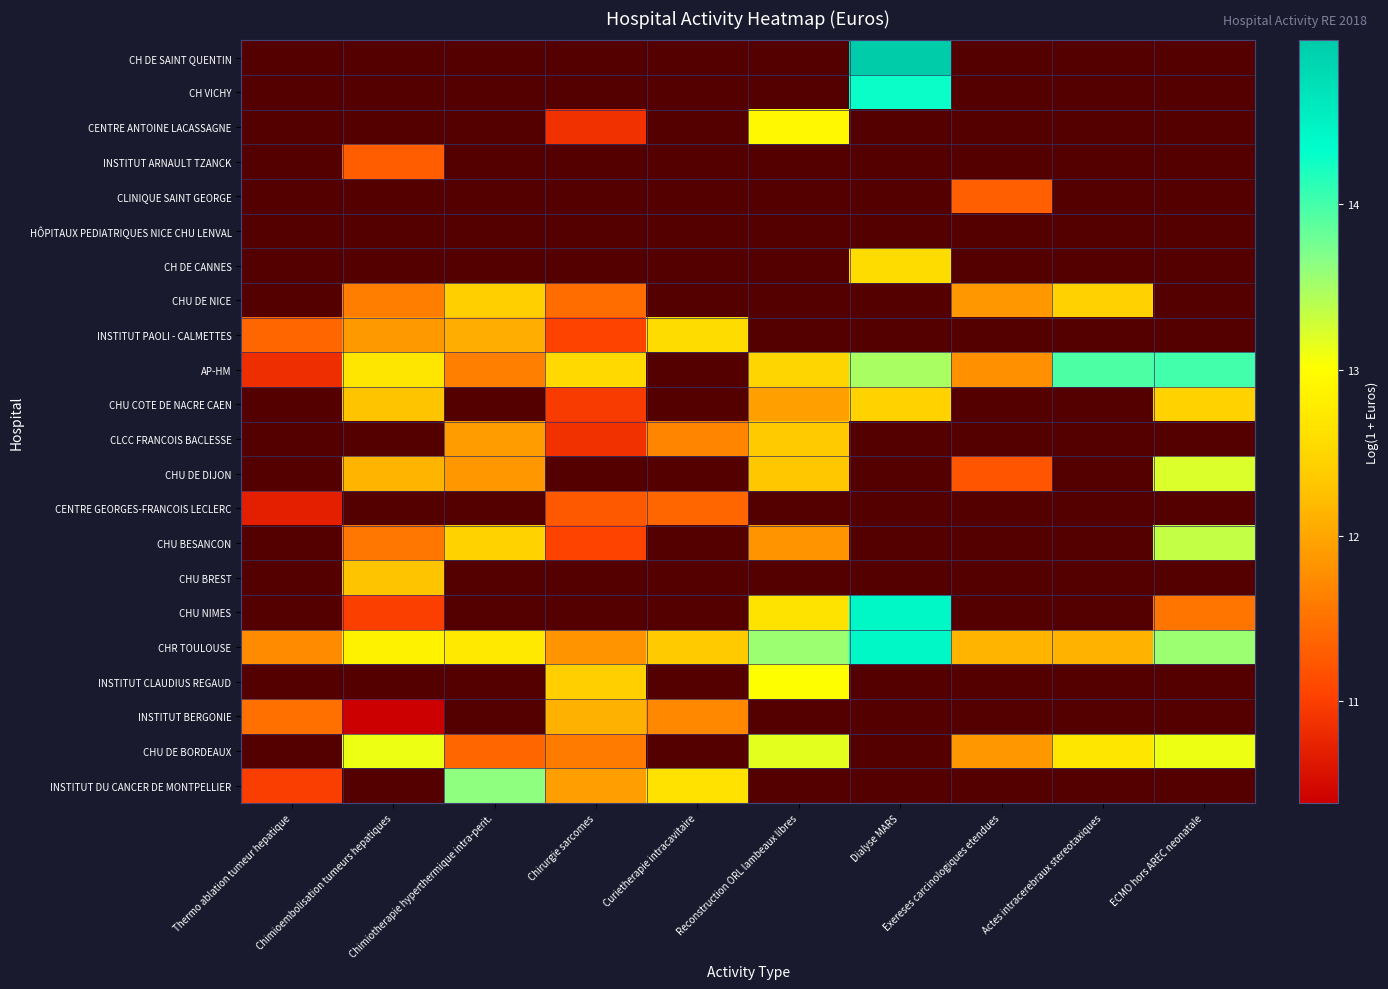

At which label is INSTITUT DU CANCER DE MONTPELLIER closest to 12?

Chirurgie sarcomes